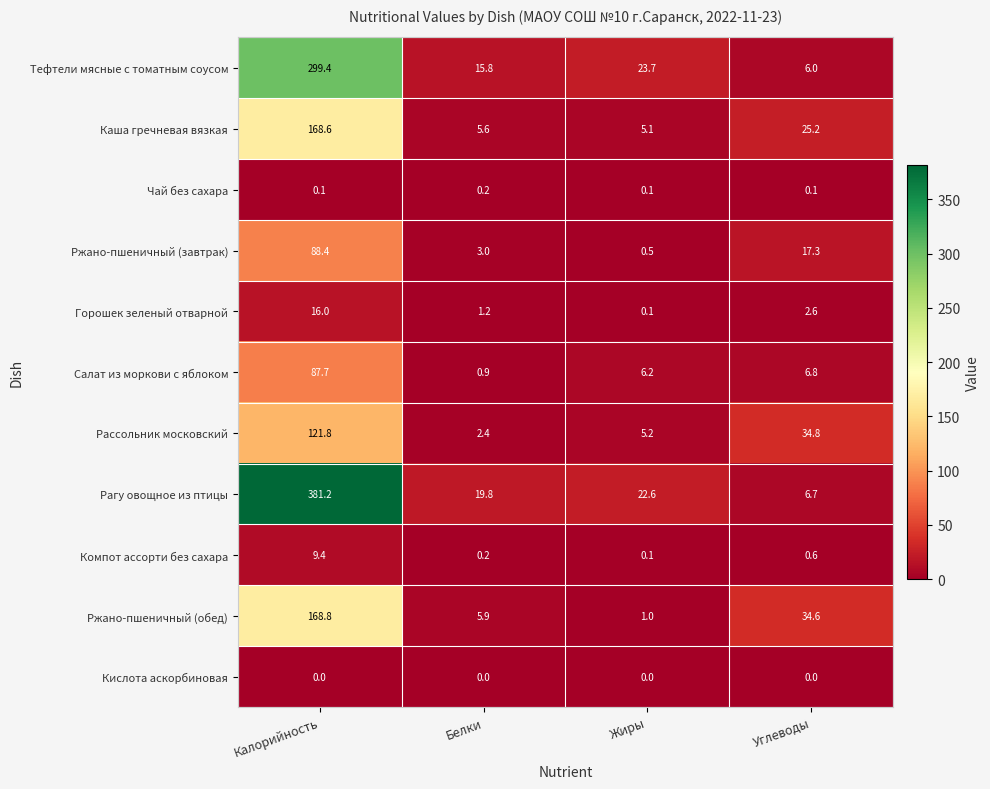

At which category is the sum across all series the highest?

Калорийность